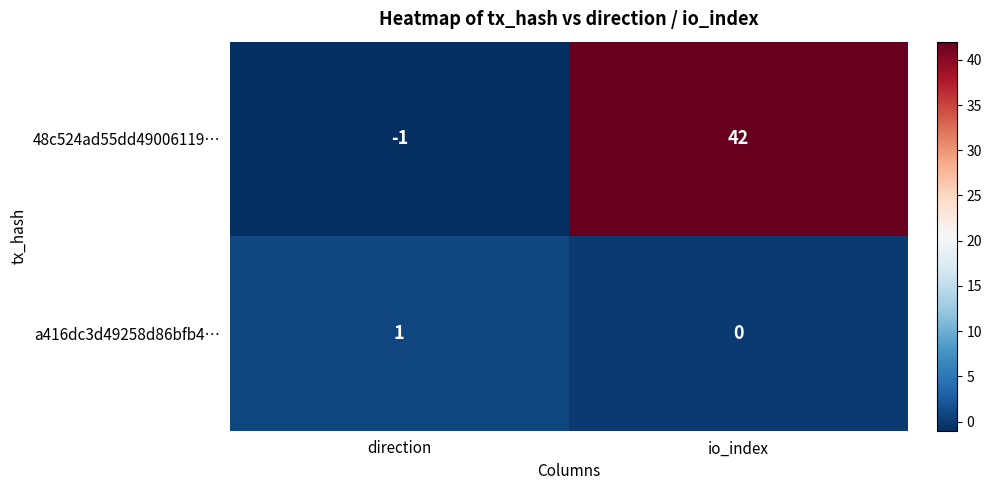

What is the smallest value displayed?

-1